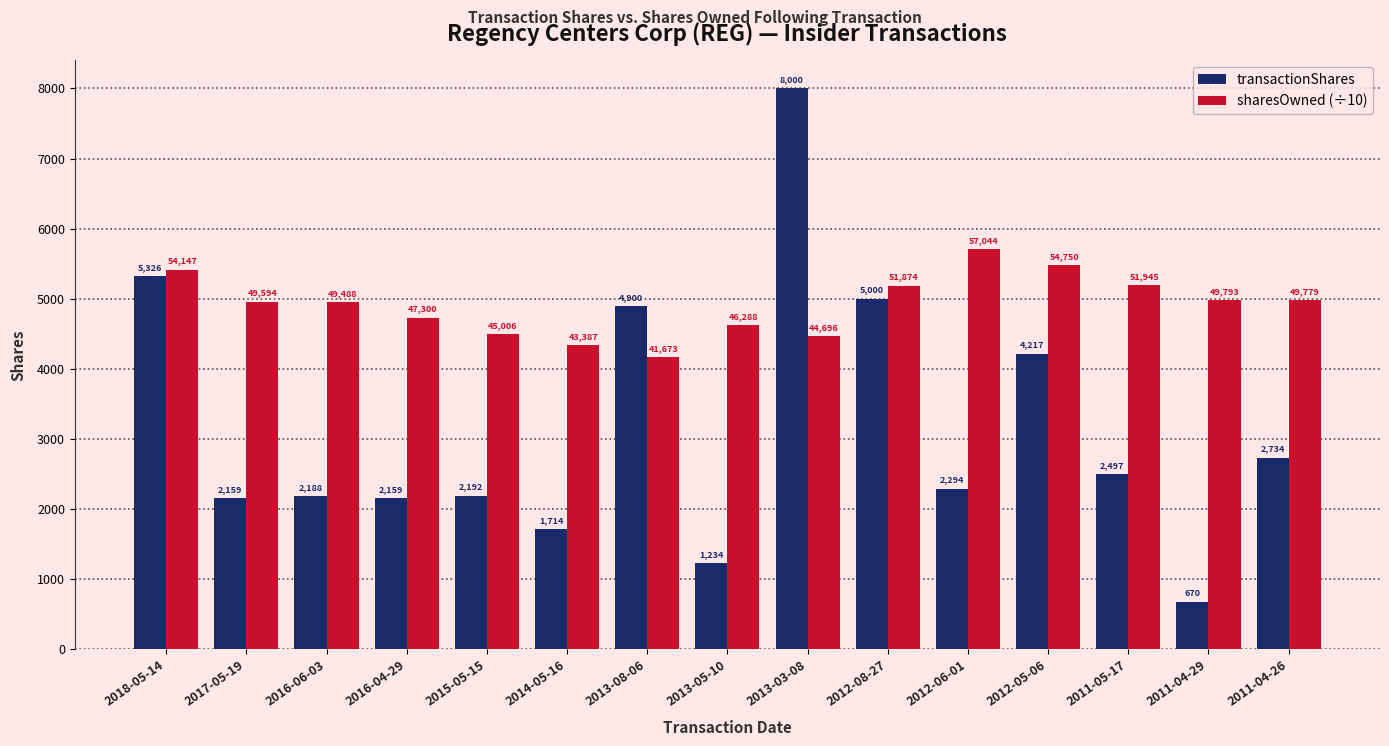

Are the bars horizontal?

No